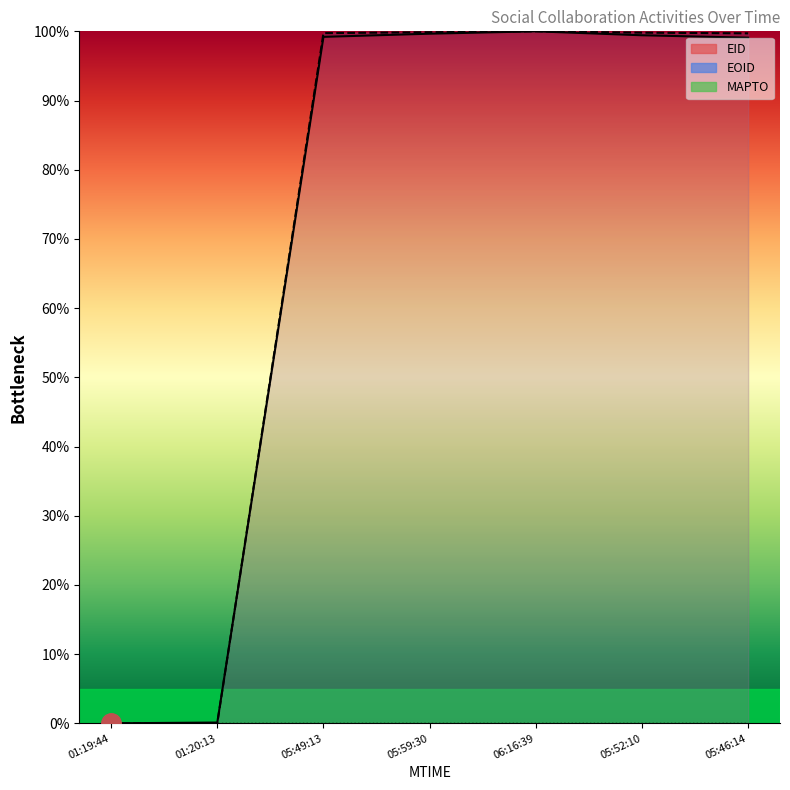

True or false: EID has a value of 100.0 at 06:16:39.

True